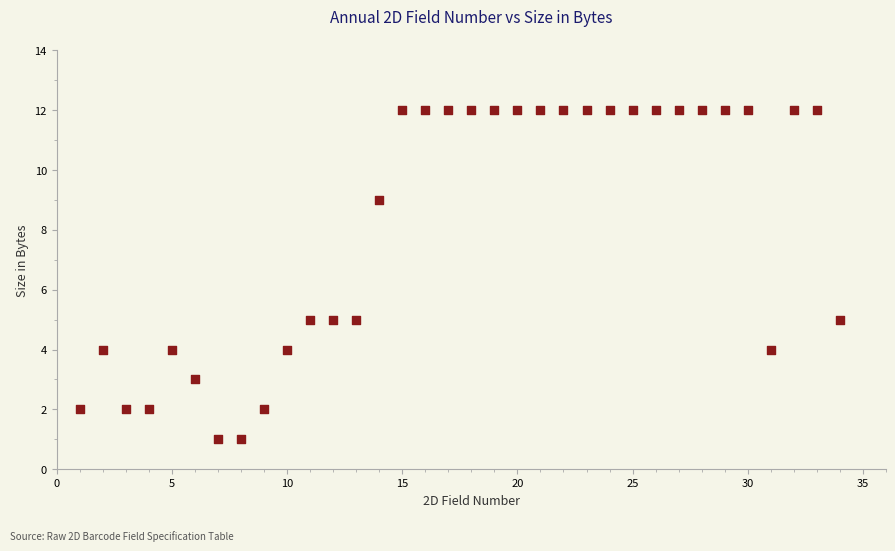

What is the range of Y values (max minus min)?

11